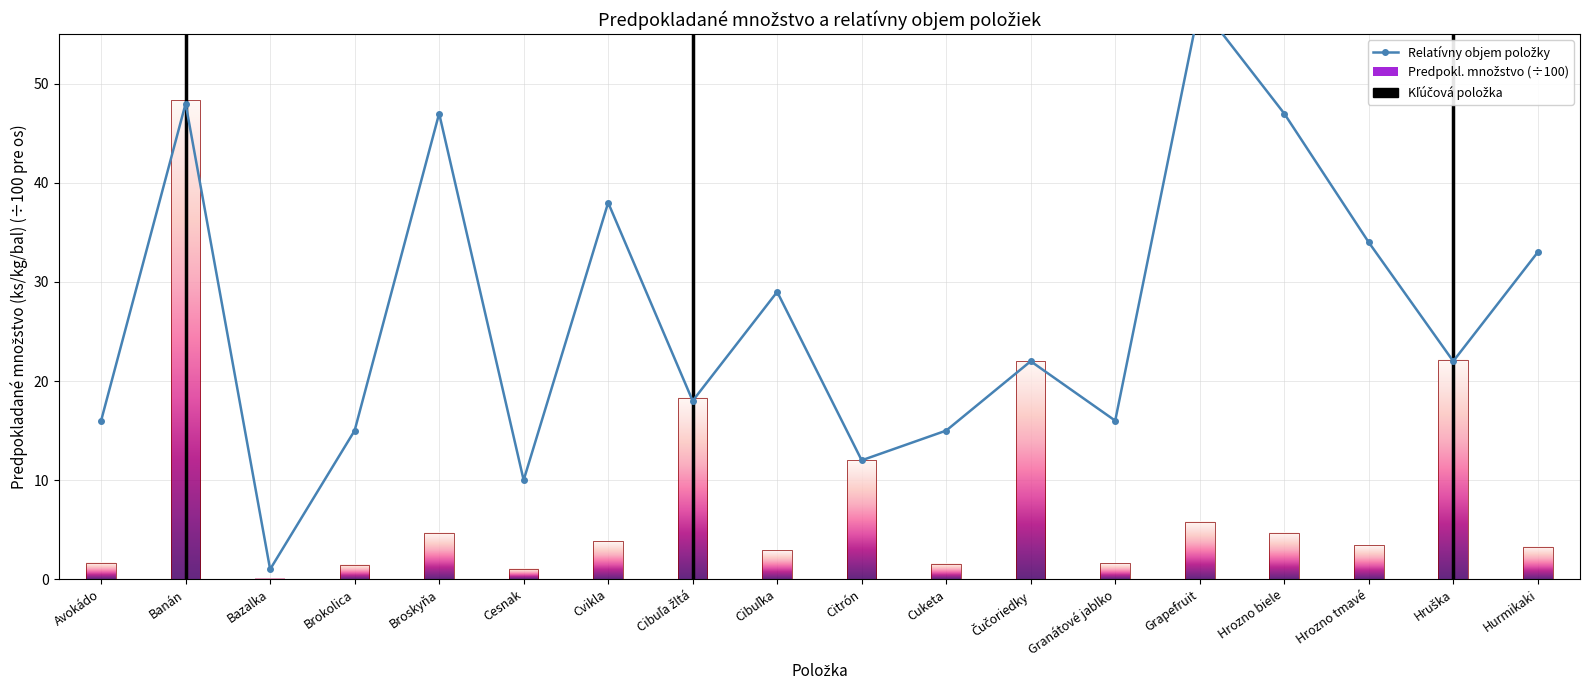

At which label does the data first exceed 22?

Banán